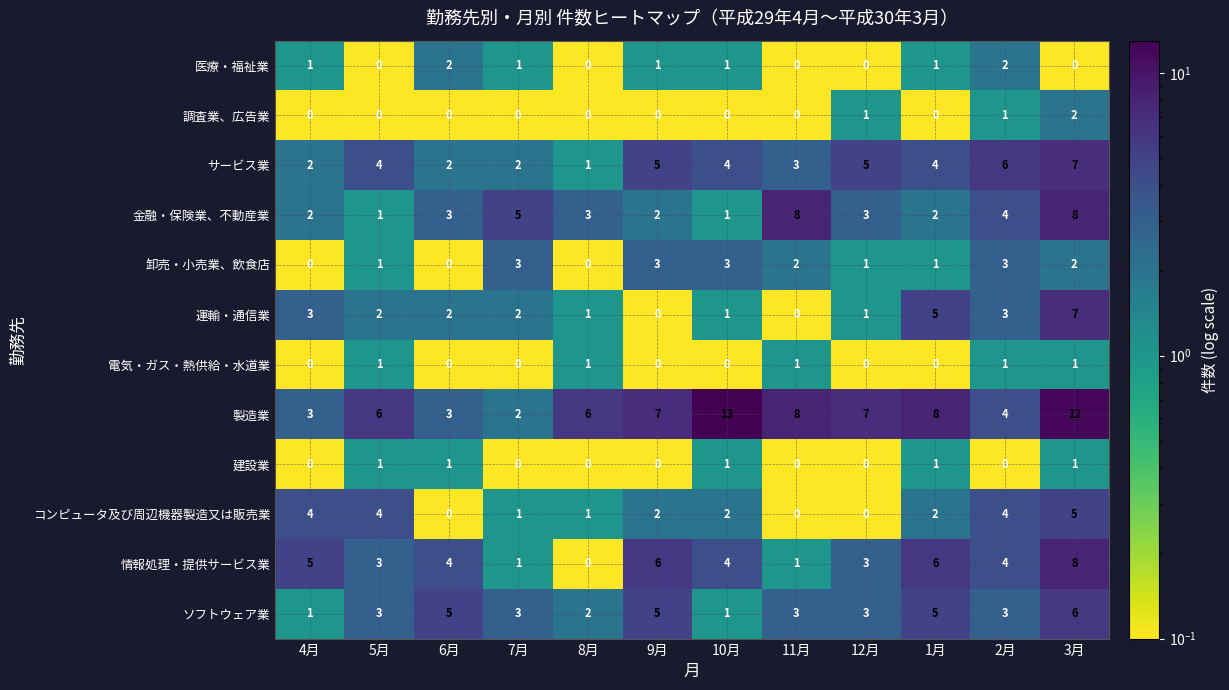

The value of コンピュータ及び周辺機器製造又は販売業 at 12月 is 2. True or false?

False